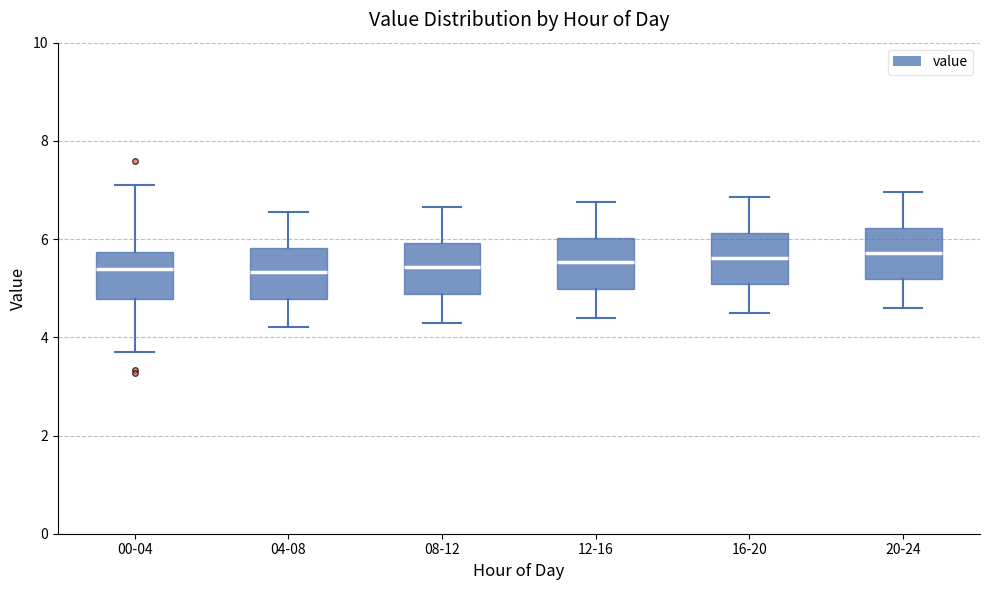

Reading left to right, read every box against the y-axis: the position of its median line, the range the box covers, and the ends of its whiskers. The values are not printed on the chart, so give them approximately, as read against the axis.

00-04: median 5.4, box 4.8 to 5.8, whiskers 3.8 to 7.2
04-08: median 5.4, box 4.8 to 5.8, whiskers 4.2 to 6.6
08-12: median 5.4, box 4.8 to 6.0, whiskers 4.4 to 6.6
12-16: median 5.6, box 5.0 to 6.0, whiskers 4.4 to 6.8
16-20: median 5.6, box 5.0 to 6.2, whiskers 4.6 to 6.8
20-24: median 5.8, box 5.2 to 6.2, whiskers 4.6 to 7.0